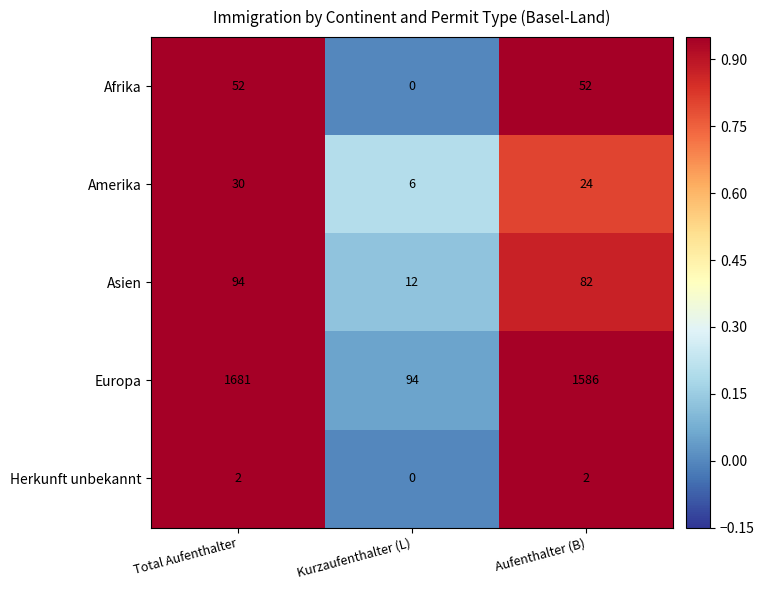

Reading right to left, transcribe all the data shown in this chart.

Afrika: 52	0	52
Amerika: 24	6	30
Asien: 82	12	94
Europa: 1586	94	1681
Herkunft unbekannt: 2	0	2